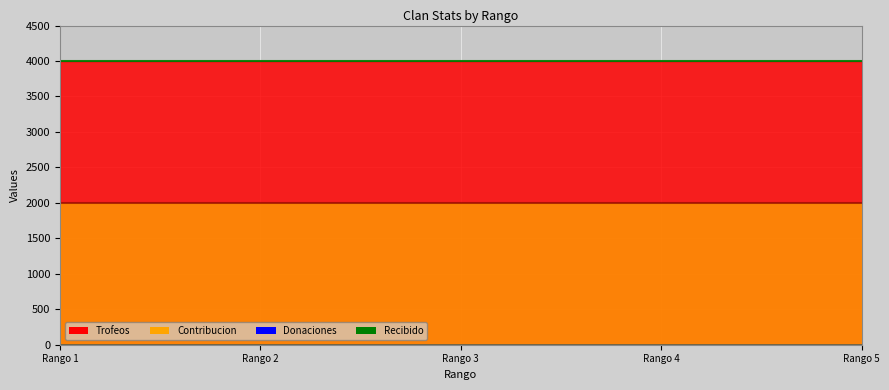

Between 5 and 4, which is larger?

5